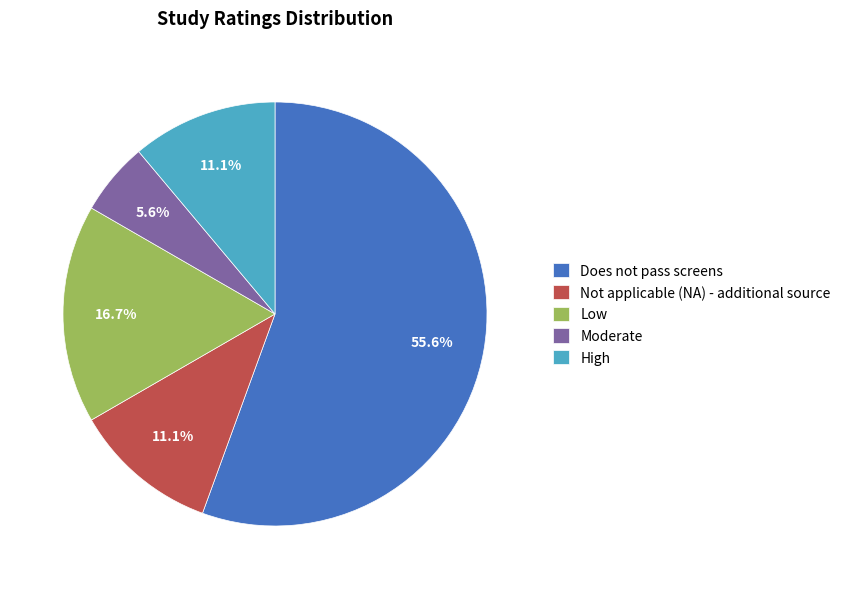

To the nearest percent, what is the combined percentage of Does not pass screens and High?

67%